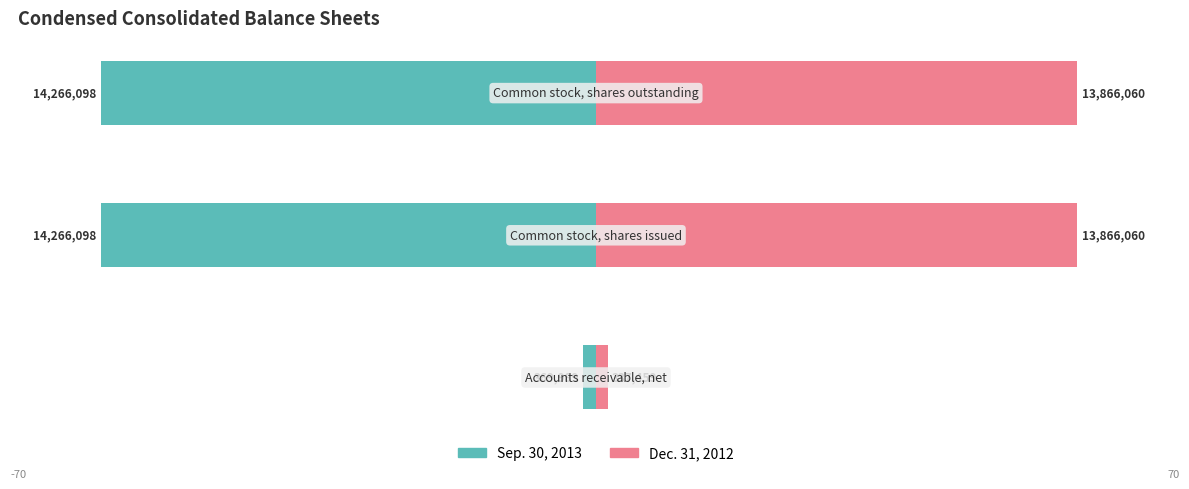

The value of Dec. 31, 2012 at 0 is 0.5. True or false?

False